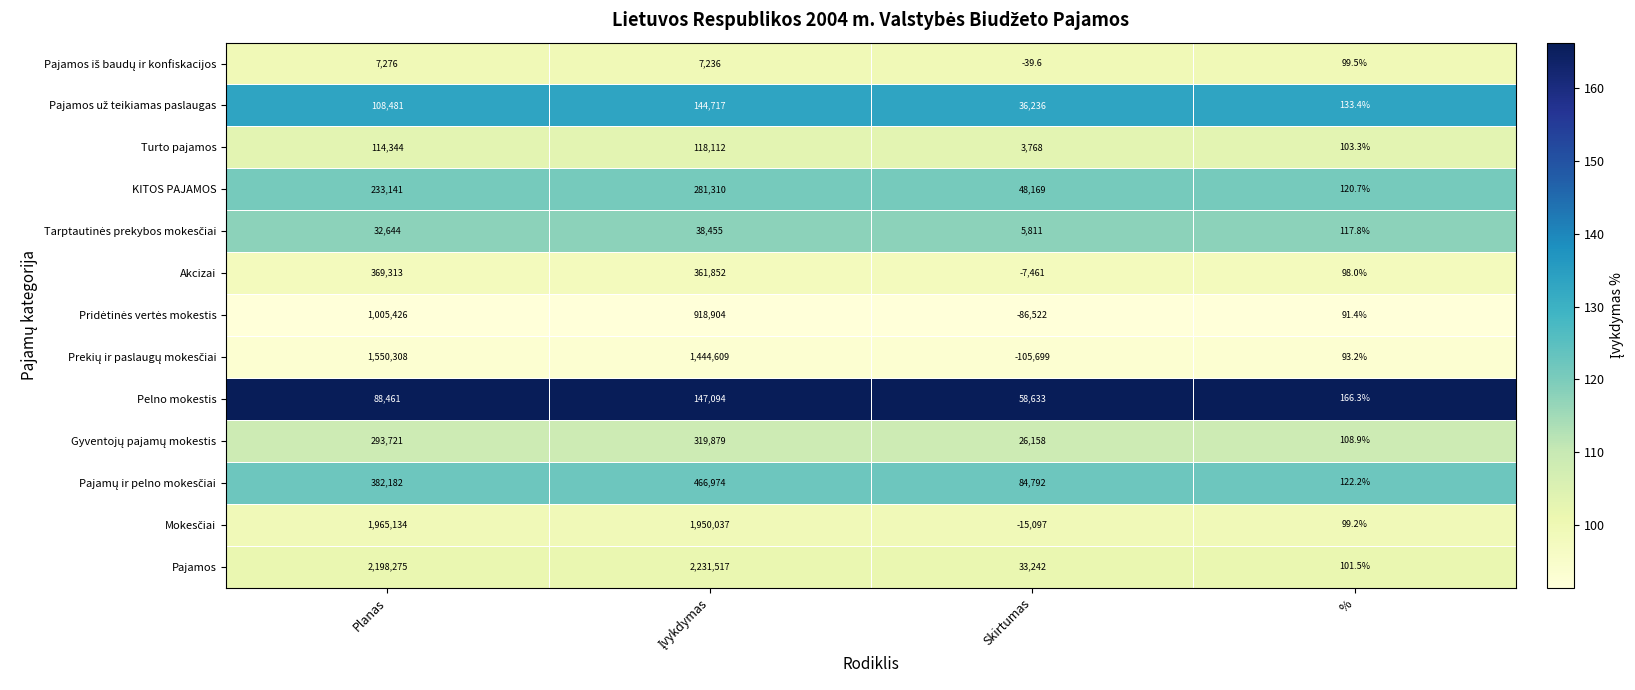

Count the number of categories in the chart.

4